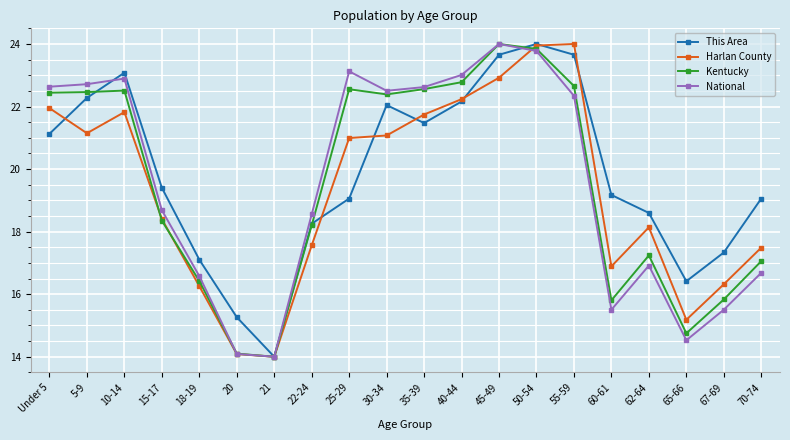

What is the sum of all Kentucky values?

389.9